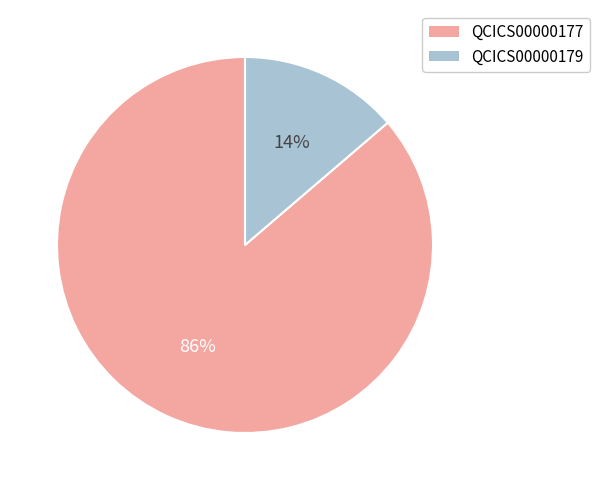

Which category has the smallest portion of the pie?

QCICS00000179